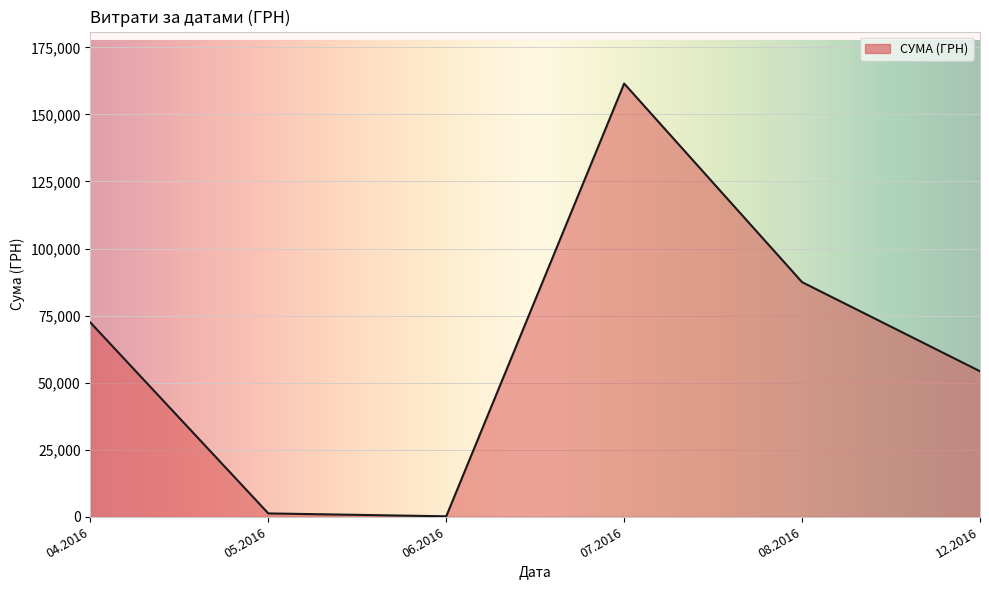

What is the sum of all values?

377077.4